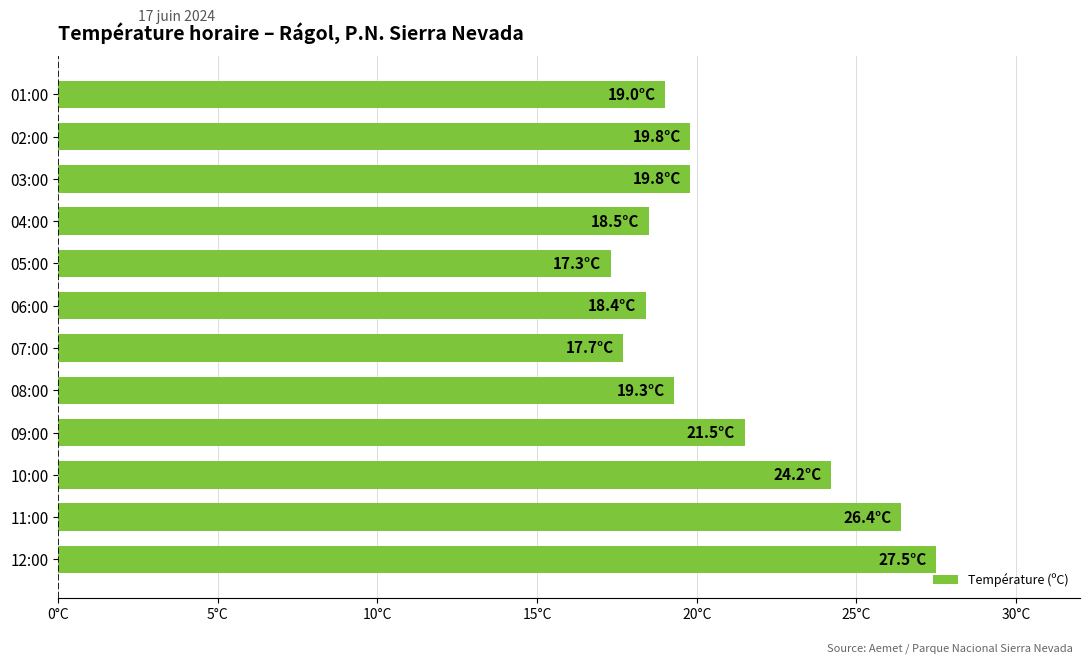

What is the difference between the maximum and minimum values?

10.2